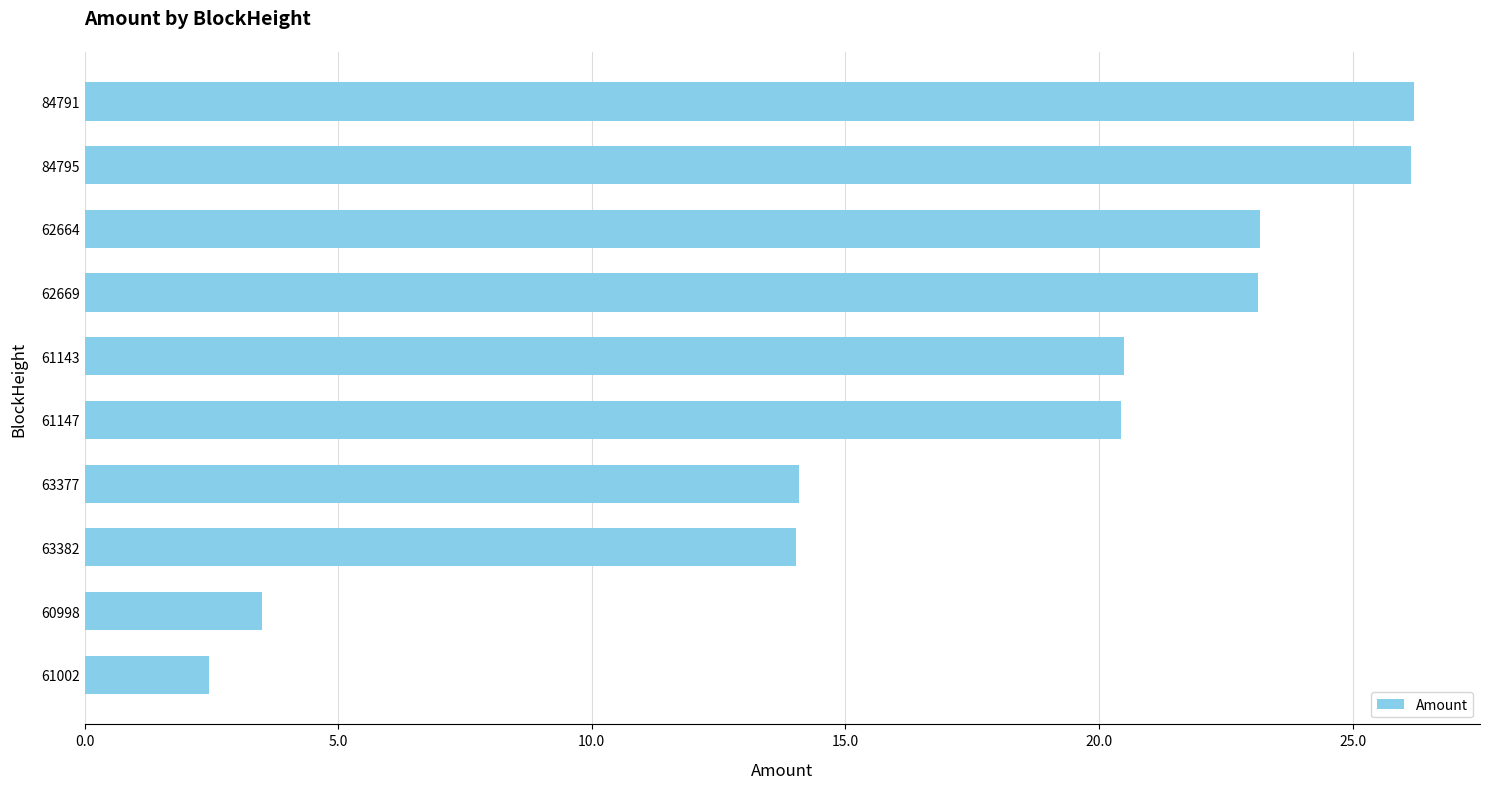

How many values are below 20?

4